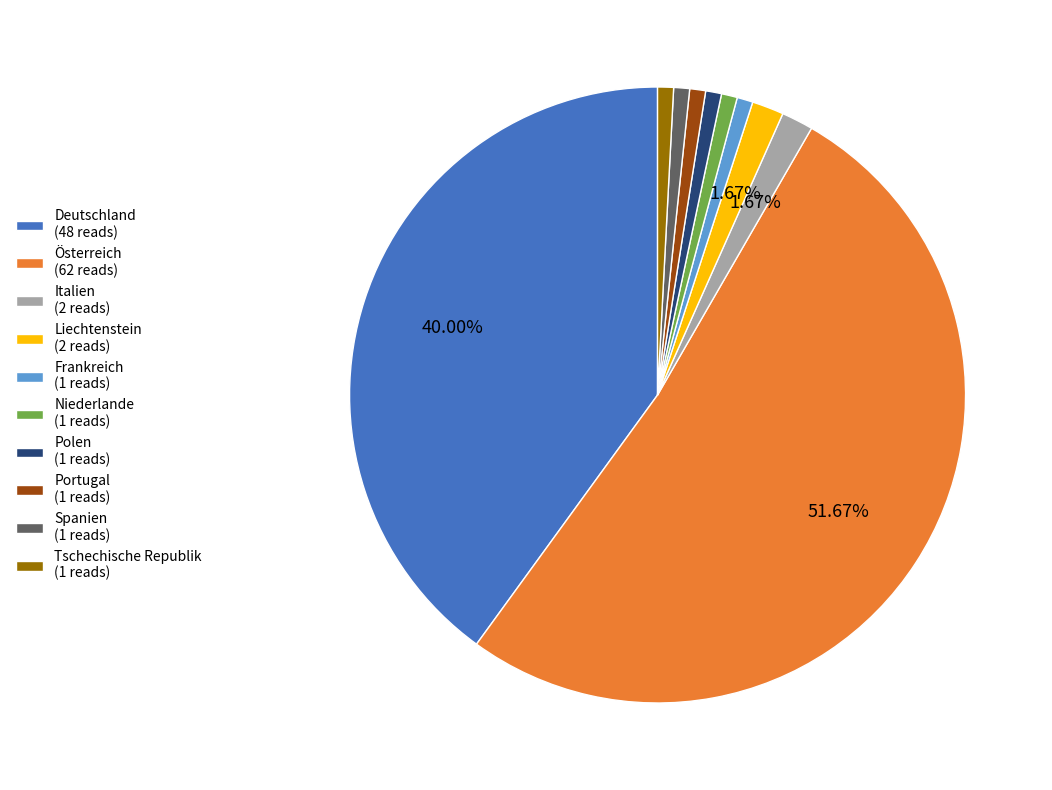

Is there any slice that represents more than half of the pie?

Yes